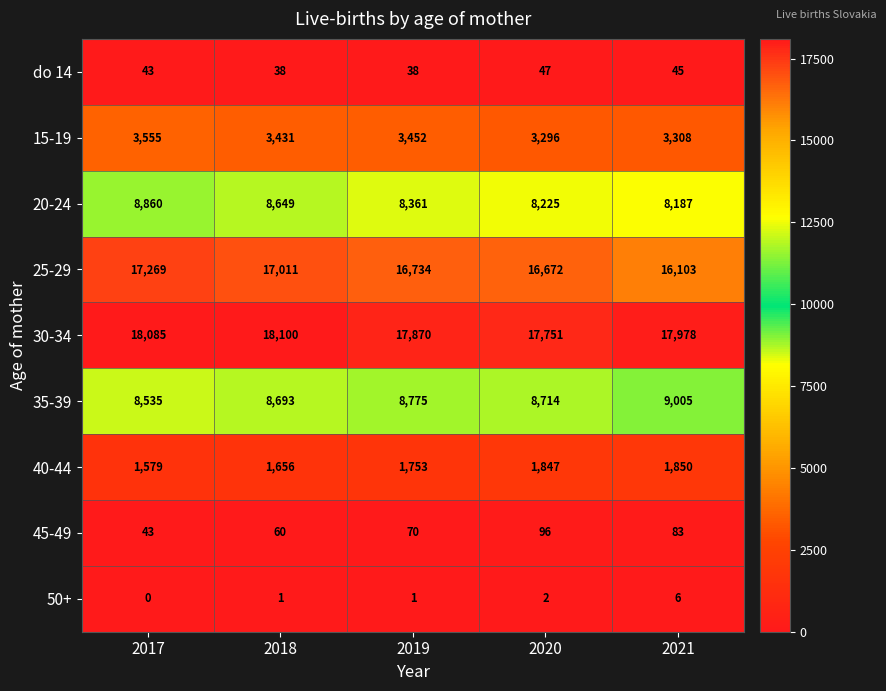

Which category has the lowest value in the 35-39 series?

2017